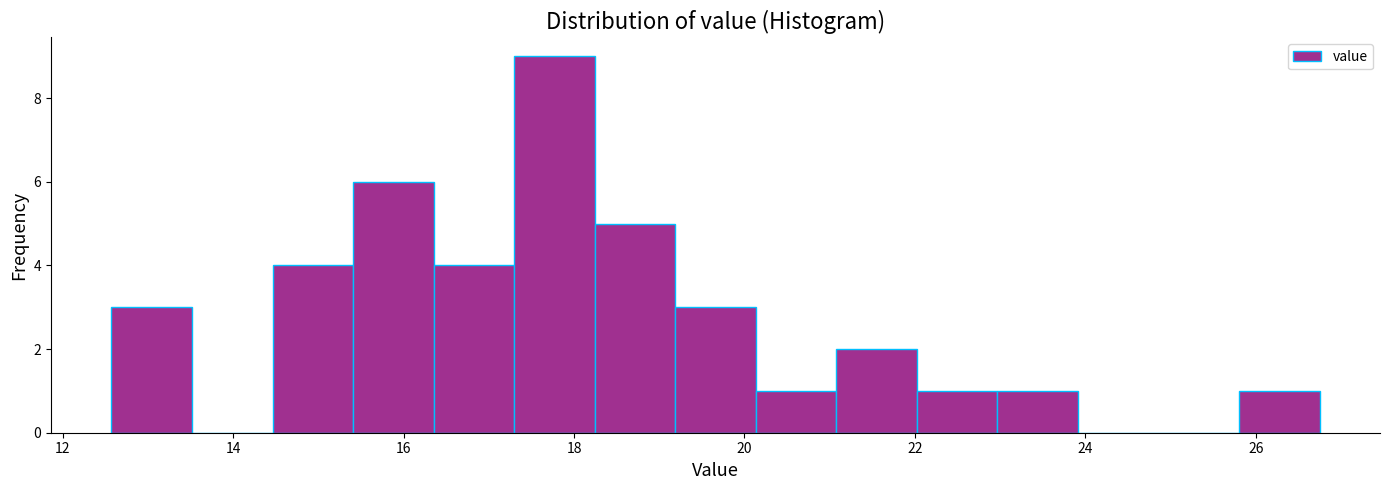

Over which range of the x-axis is the bar tallest?

17.2 to 18.2